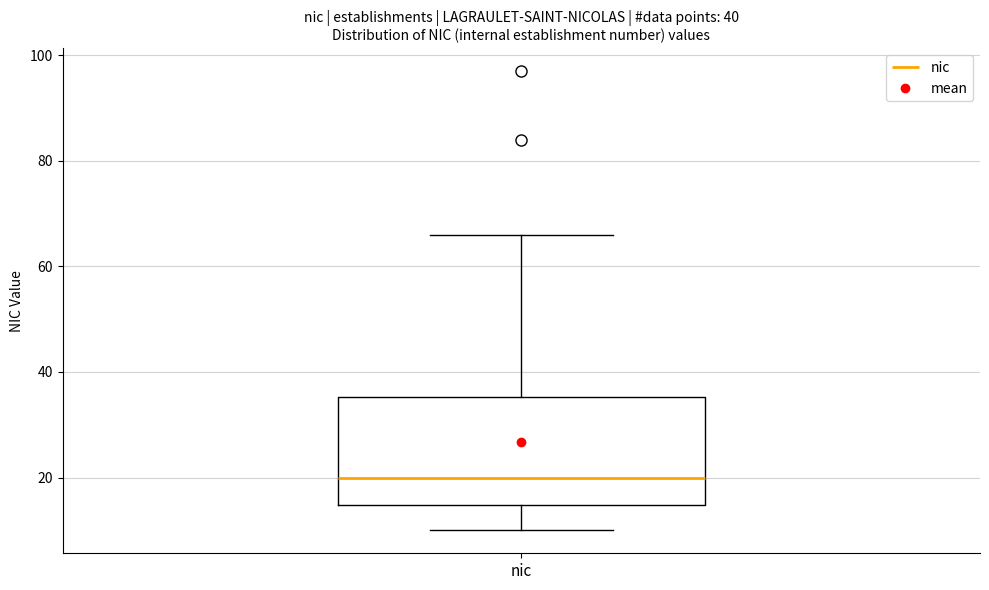

Where does the upper whisker of the box for nic end on the y-axis? The values are not printed on the chart, so give them approximately, as read against the axis.

66